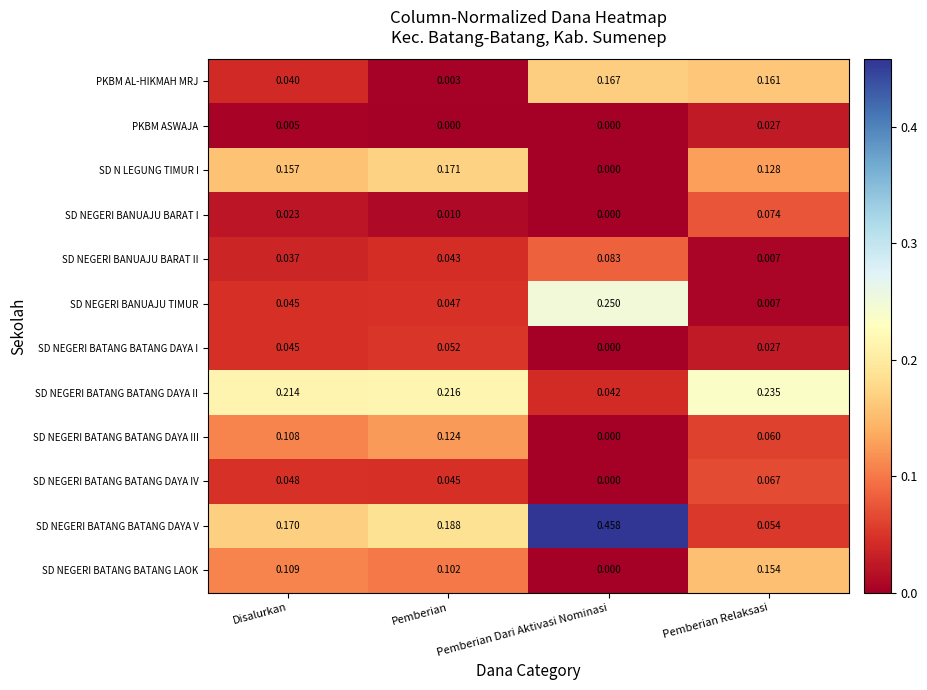

Which series has the widest spread of values?

SD NEGERI BATANG BATANG DAYA V